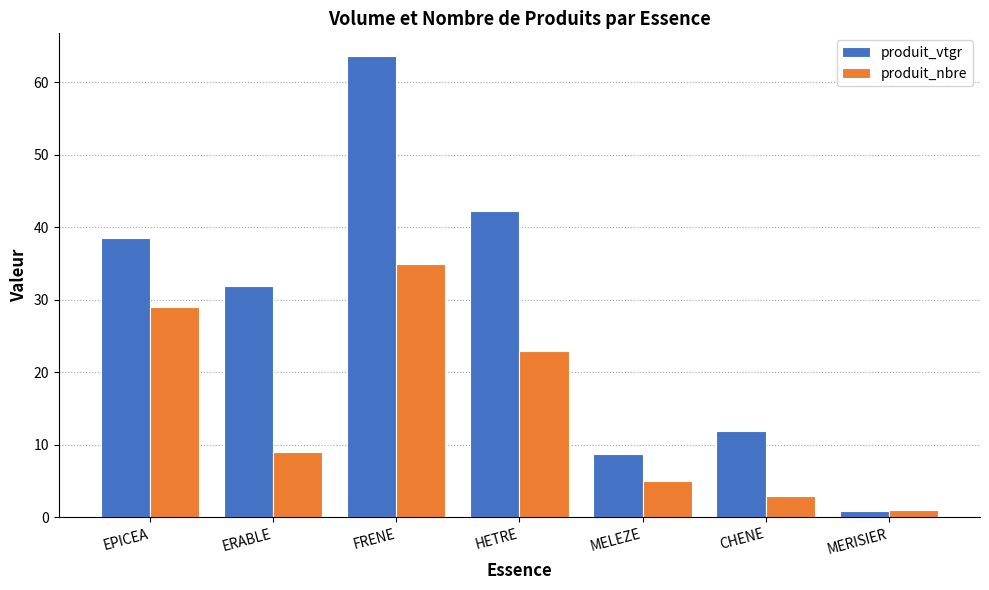

What is the total value across all series at ERABLE?

41.0